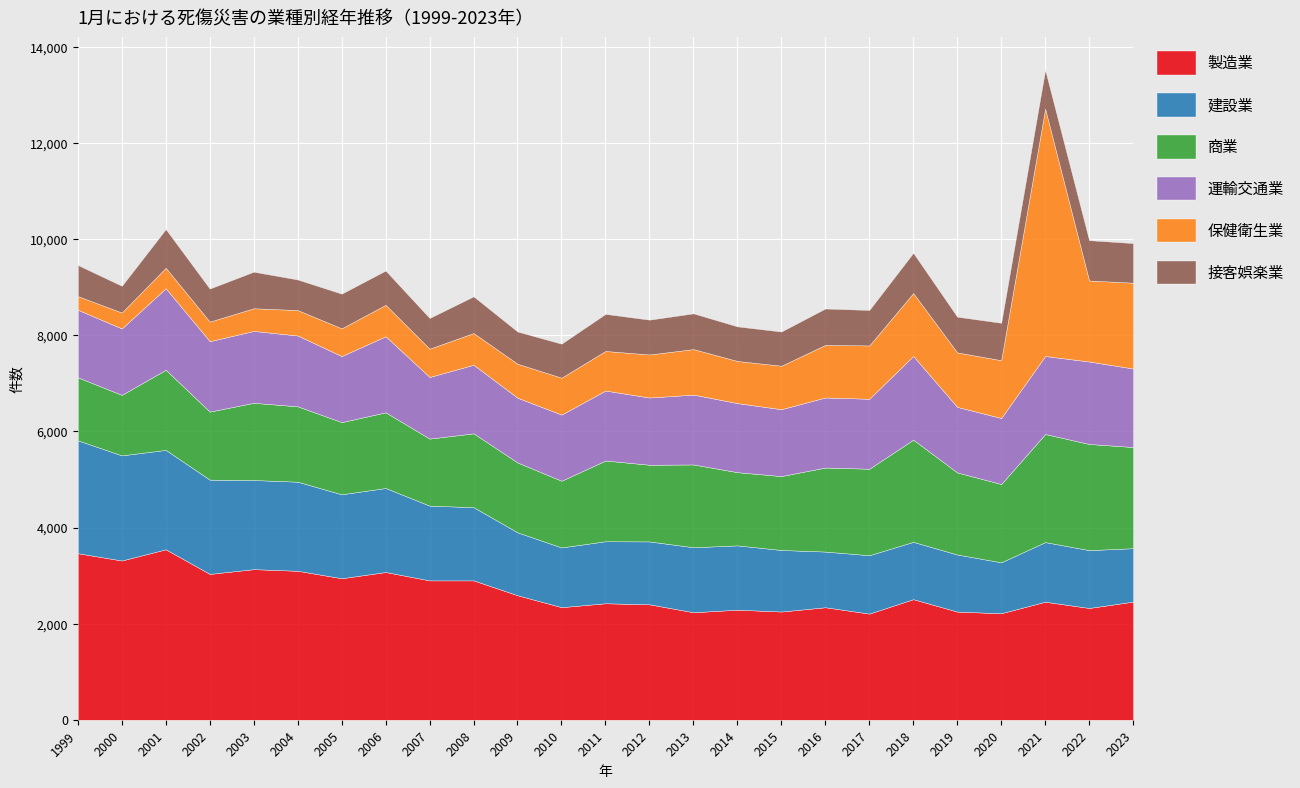

At which category does 運輸交通業 reach its first local valley?

2000